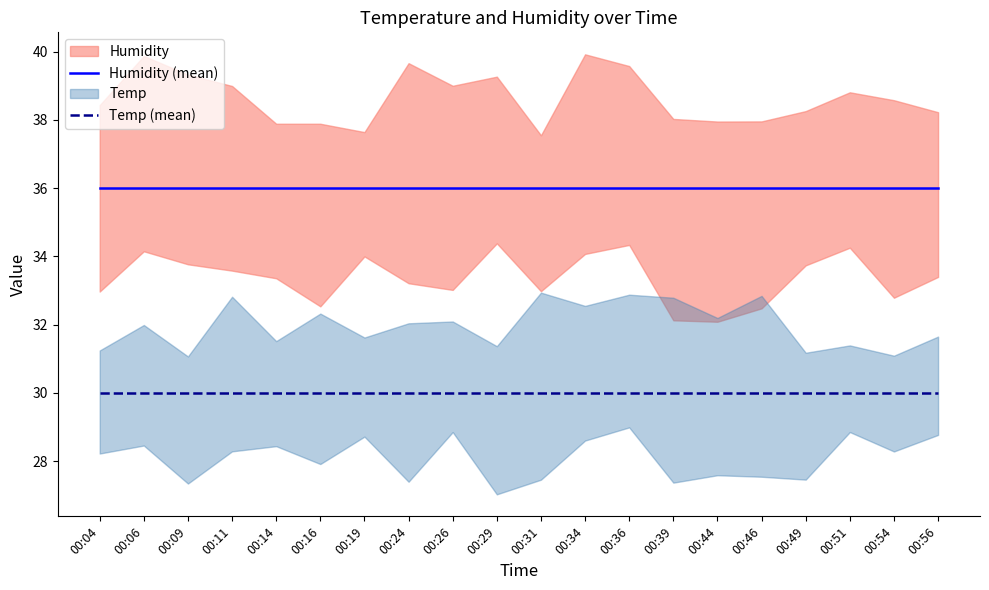

Rank the series at 00:11 from lowest to highest value.

Temp (mean), Humidity (mean)